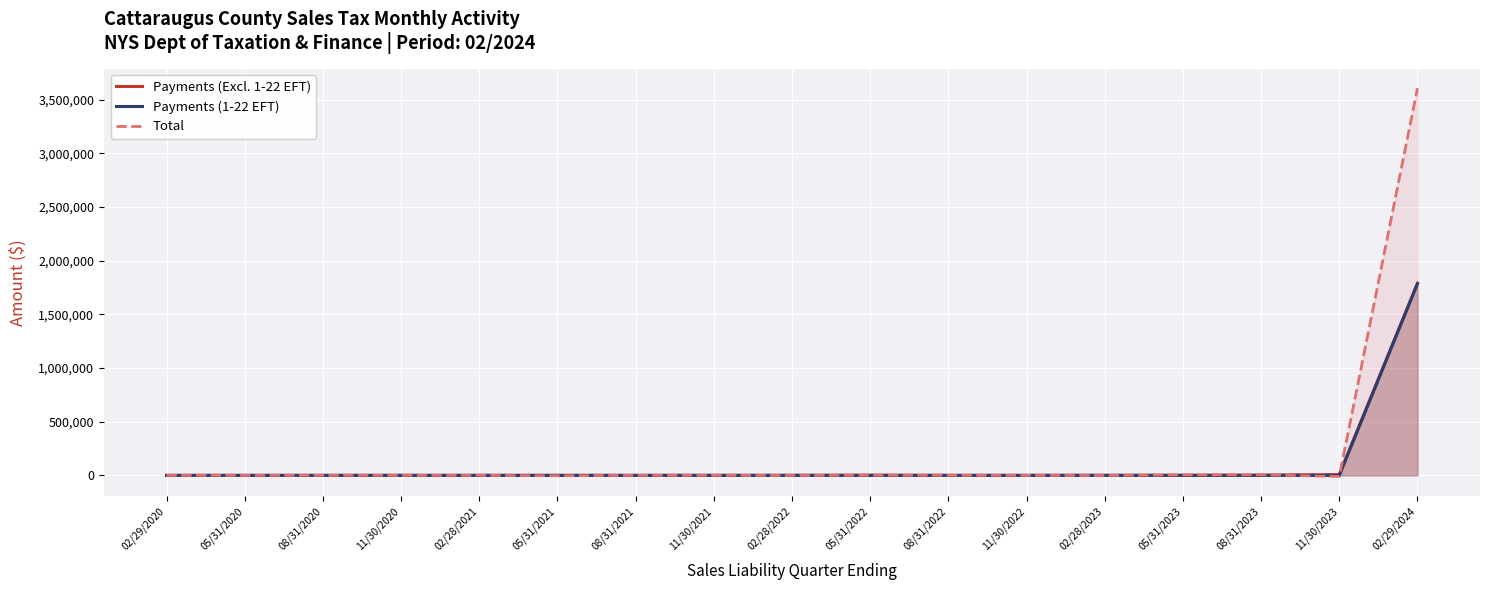

At 05/31/2023, list the series in order from smallest to largest.

Payments (1-22 EFT), Payments (Excl. 1-22 EFT), Total